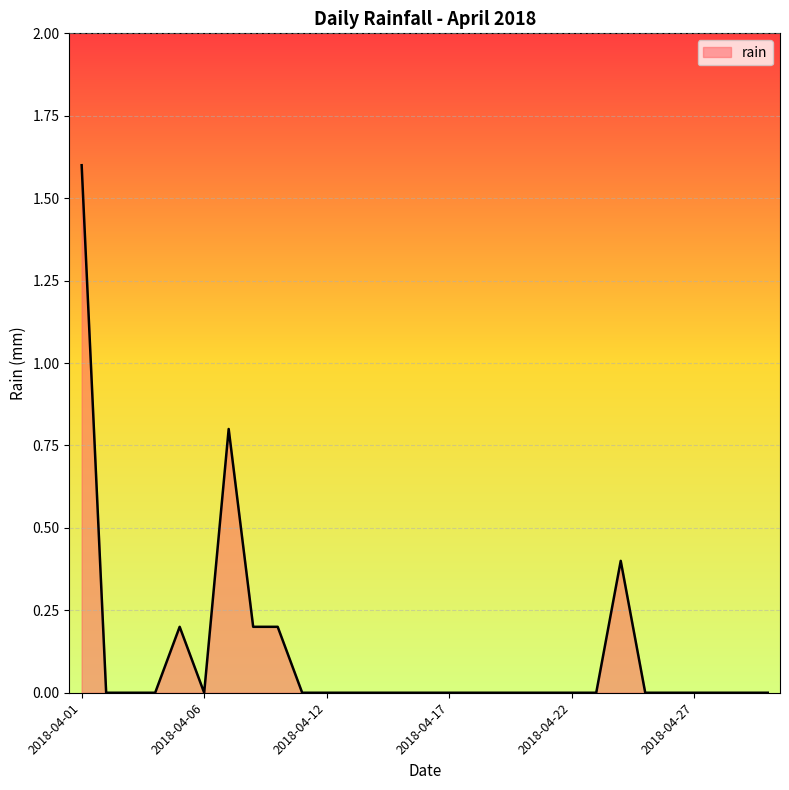

What is the average value?

0.1